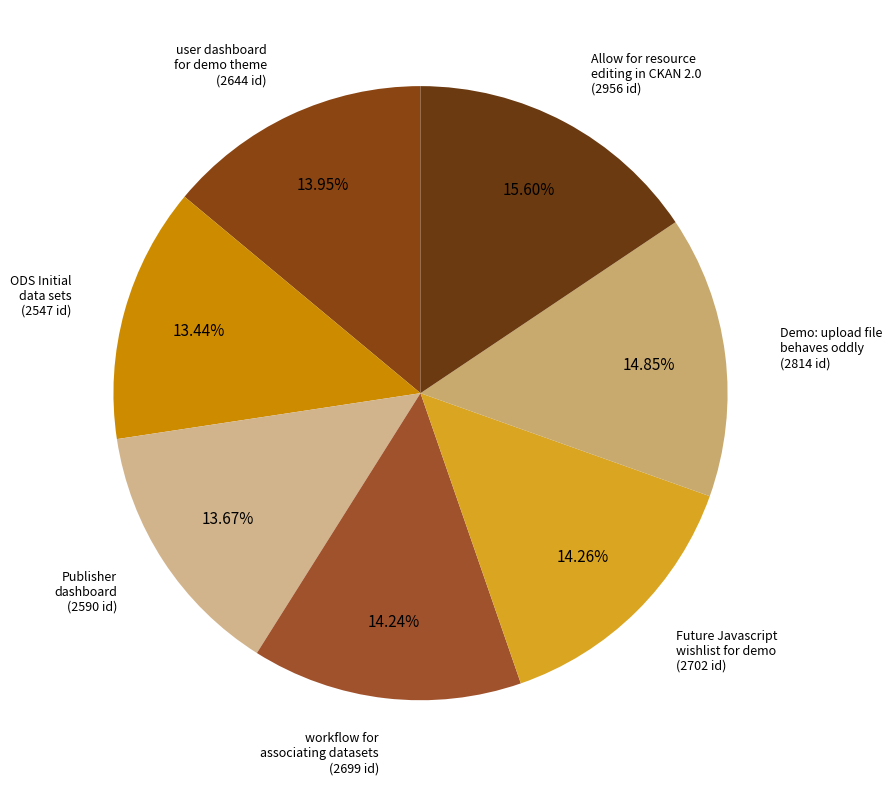

What portion of the pie excludes ODS Initial data sets?

86.6%